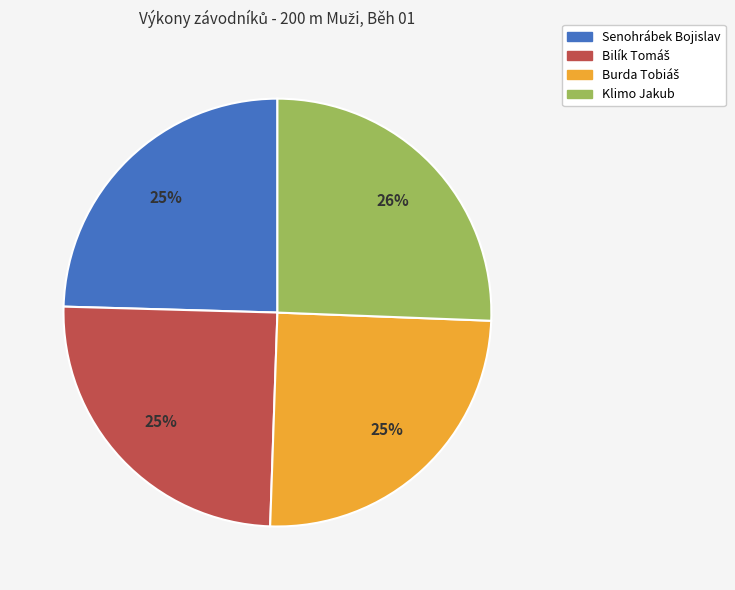

To the nearest percent, what portion does Klimo Jakub represent?

26%